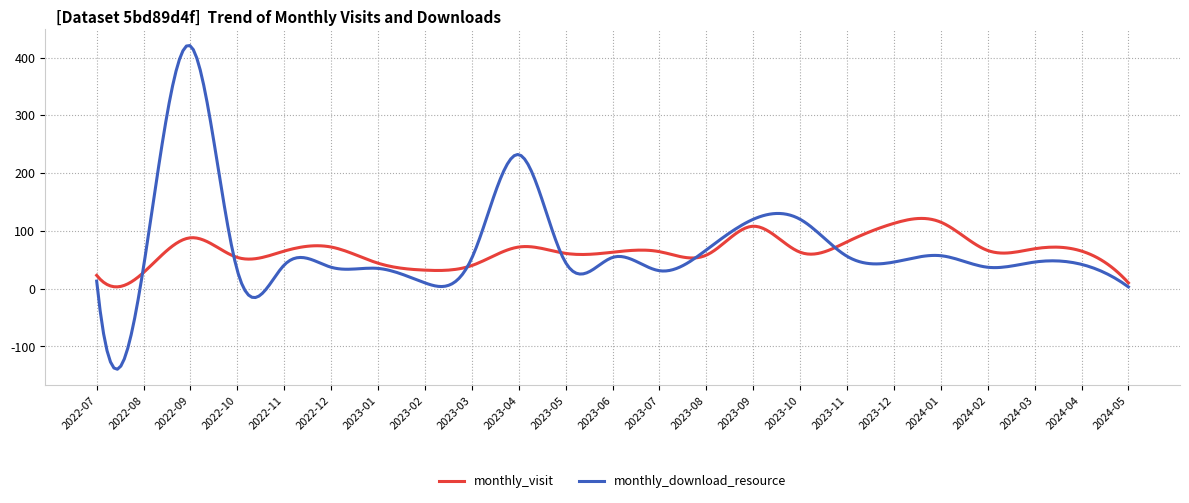

Rank the series by their maximum value, from highest to lowest.

monthly_download_resource, monthly_visit